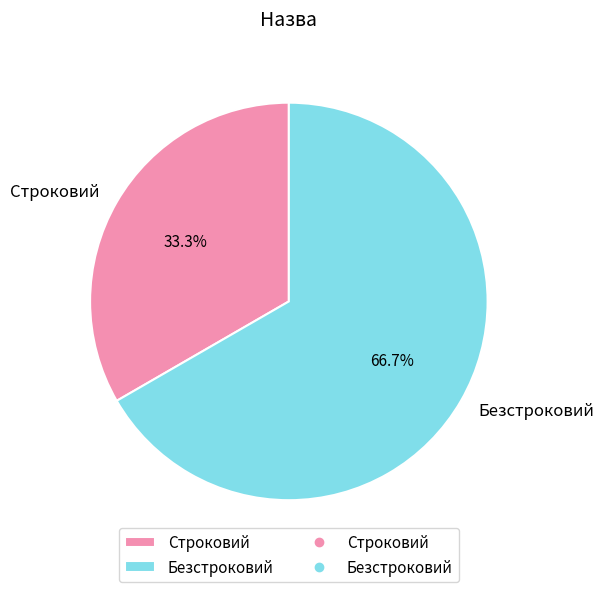

Which slice represents more than half of the pie?

Безстроковий